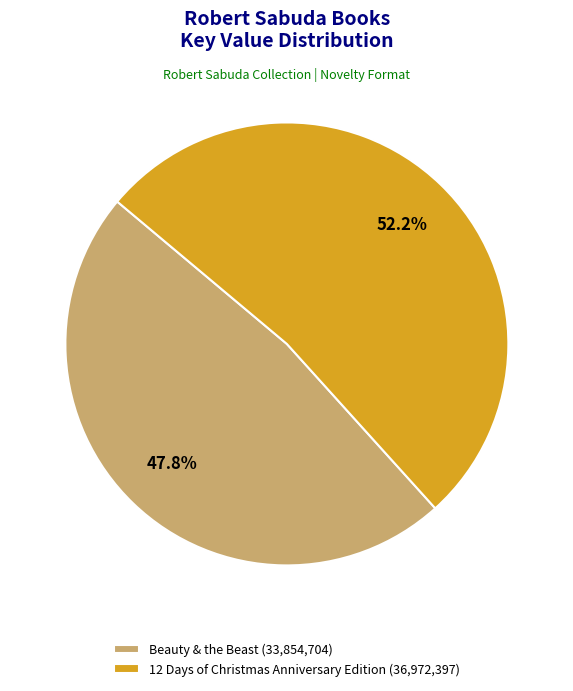

To the nearest percent, what is the combined percentage of Beauty & the Beast and 12 Days of Christmas Anniversary Edition?

100%